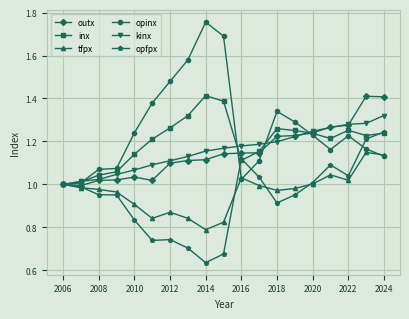

Which series has the largest range (max minus min)?

opinx